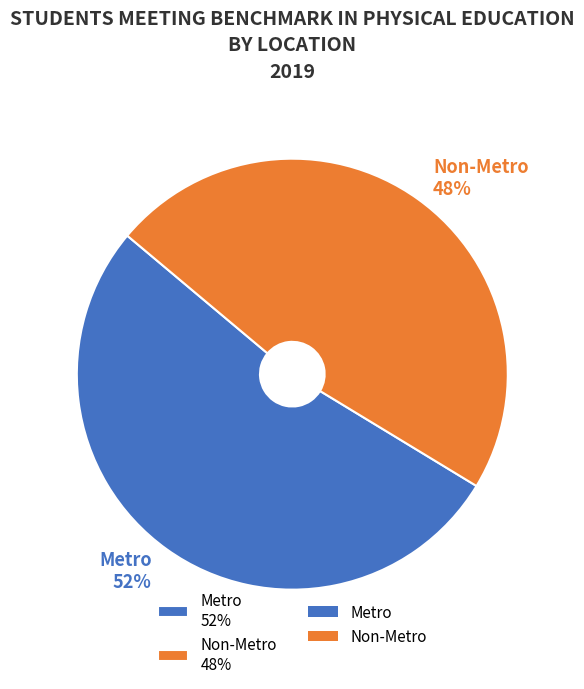

Which category has the biggest portion of the pie?

Metro